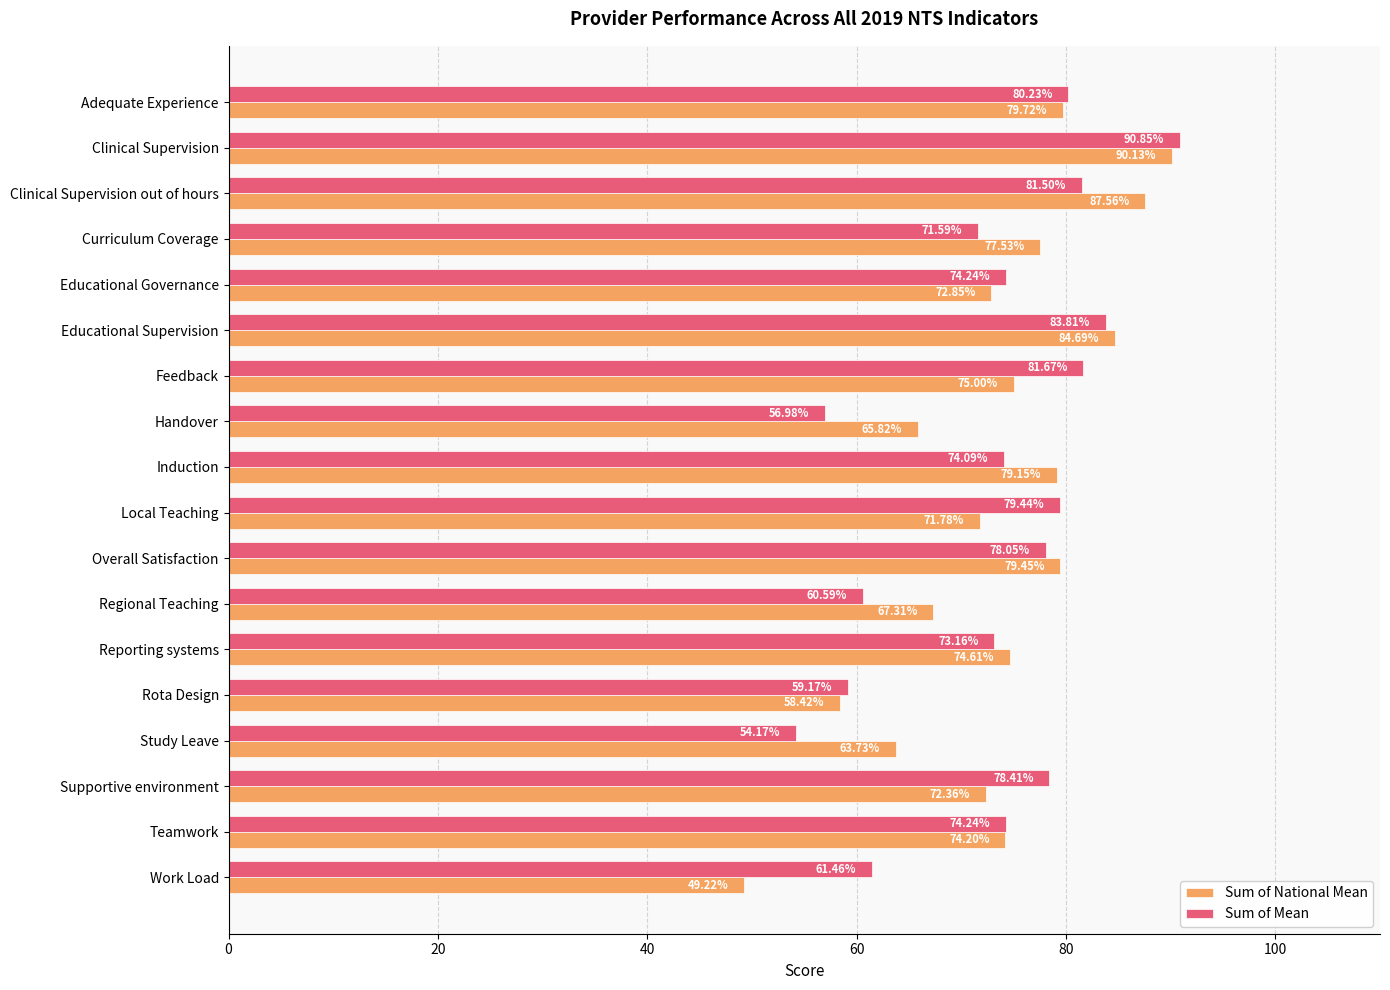

Which label corresponds to the smallest value in the chart?

Work Load